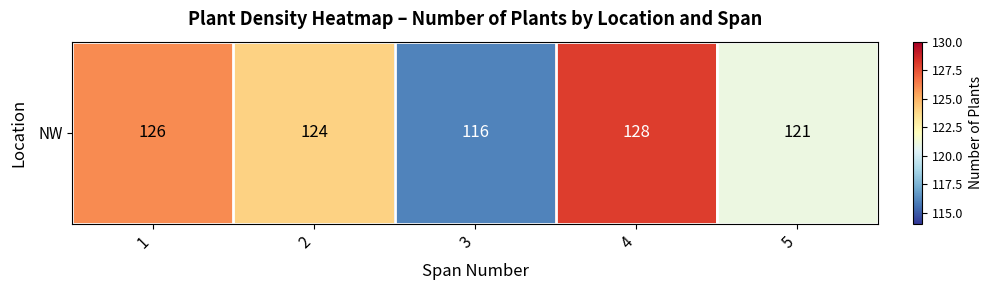

True or false: the data shows 49 at 5.

False